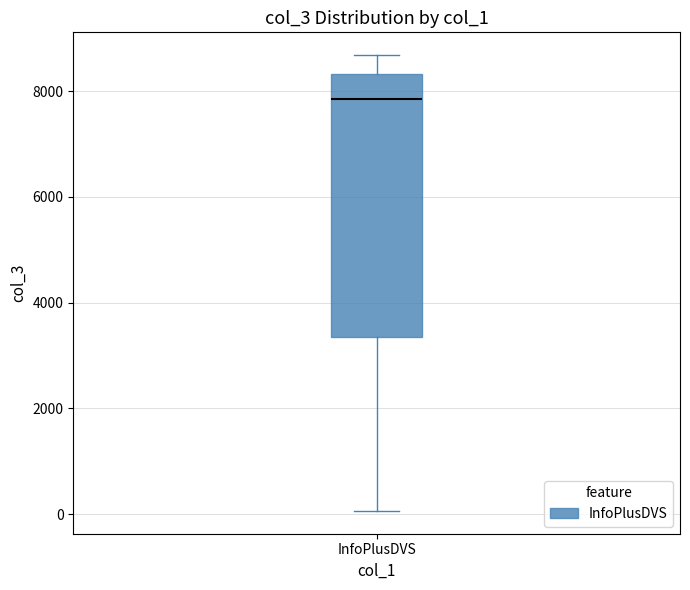

Where does the lower whisker of the box for InfoPlusDVS end on the y-axis? The values are not printed on the chart, so give them approximately, as read against the axis.

0